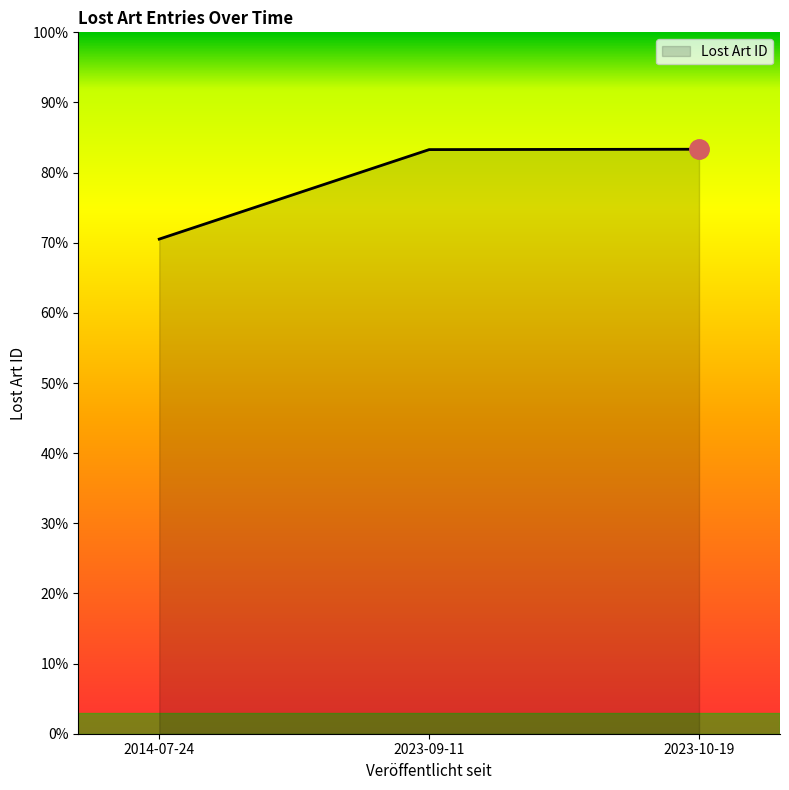

The value at 2023-10-19 is 0.8. True or false?

True